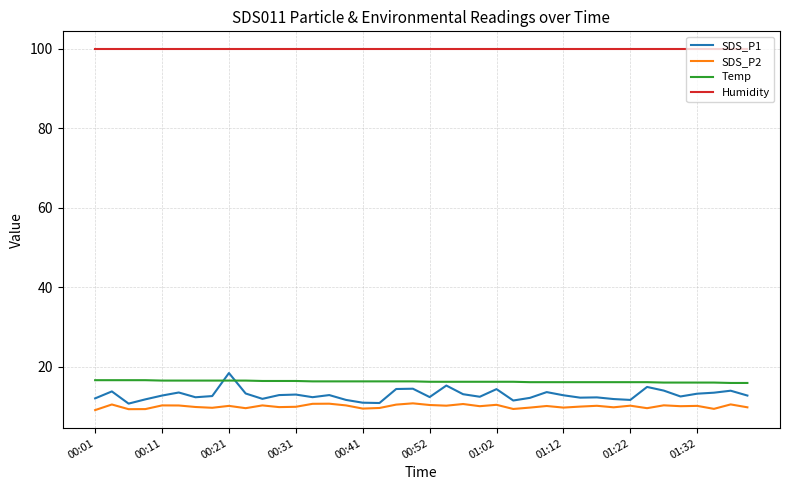

What is the smallest value displayed?

9.1